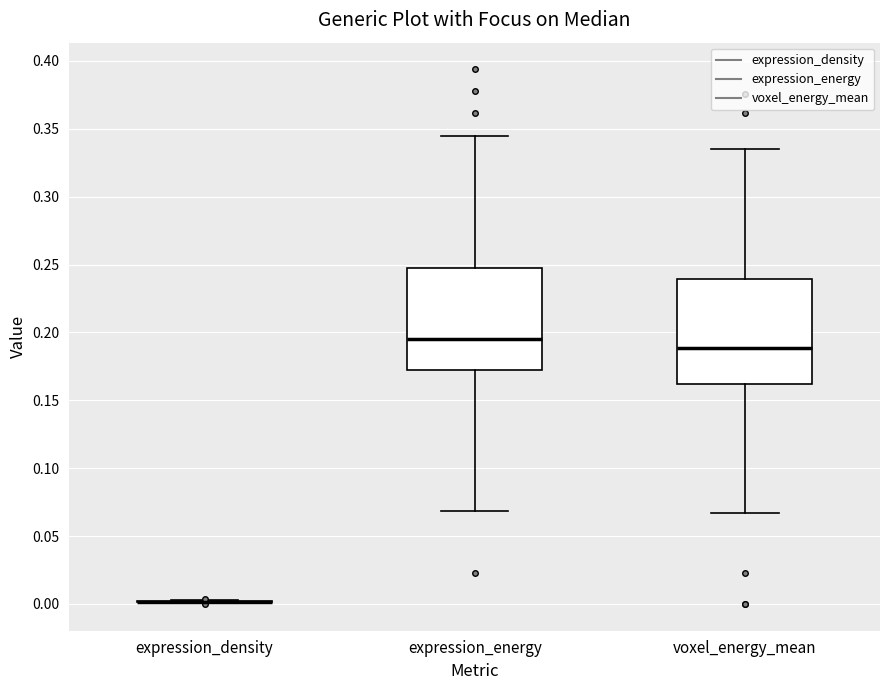

Reading left to right, read every box against the y-axis: the position of its median line, the range the box covers, and the ends of its whiskers. The values are not printed on the chart, so give them approximately, as read against the axis.

expression_density: box collapsed to a line at 0.000, whiskers 0.000 to 0.005
expression_energy: median 0.195, box 0.170 to 0.245, whiskers 0.070 to 0.345
voxel_energy_mean: median 0.190, box 0.160 to 0.240, whiskers 0.065 to 0.335